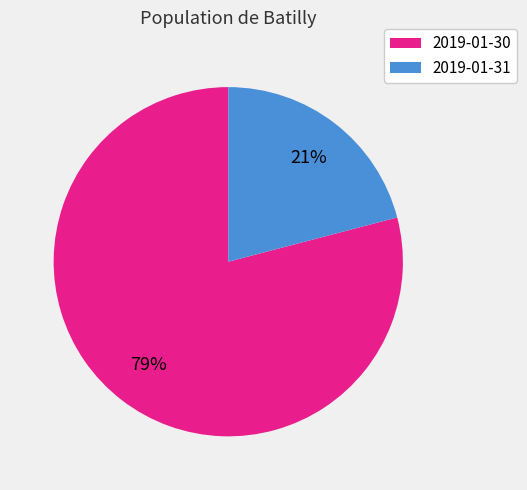

Is it true that 2019-01-31 is 16% of the pie?

False